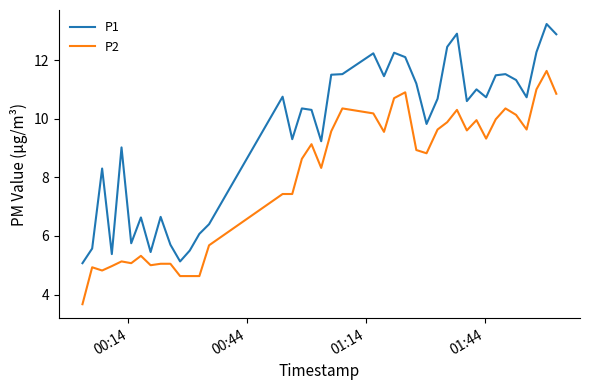

True or false: P1 has more than 0 points higher than both neighbors.

True